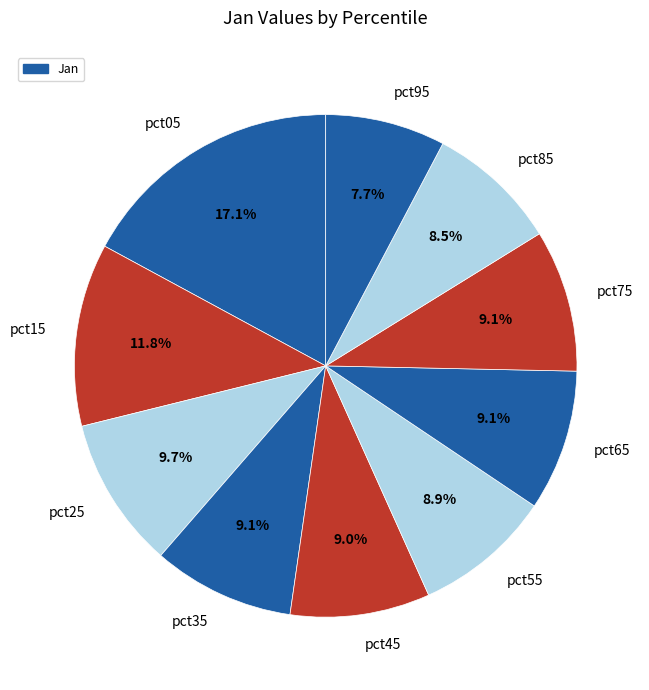

Count the number of slices in the pie.

10